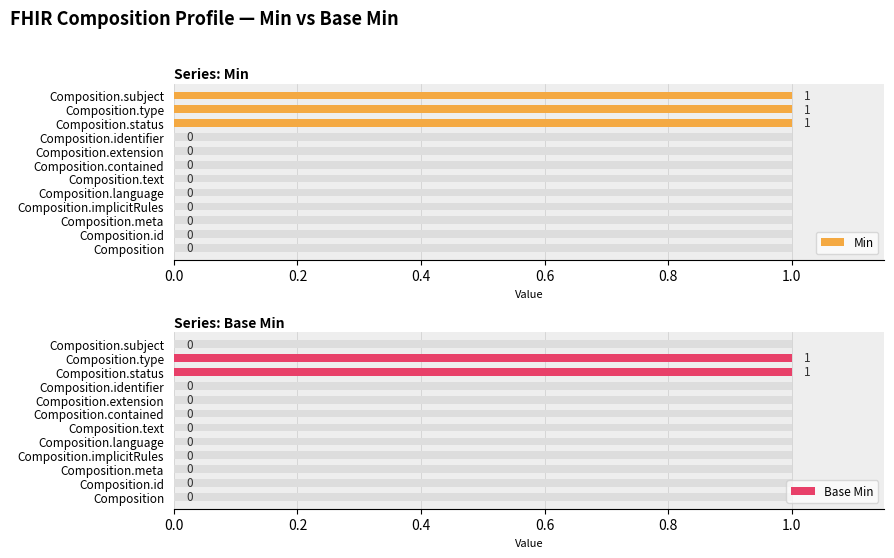

What is the sum of all Base Min values?

2